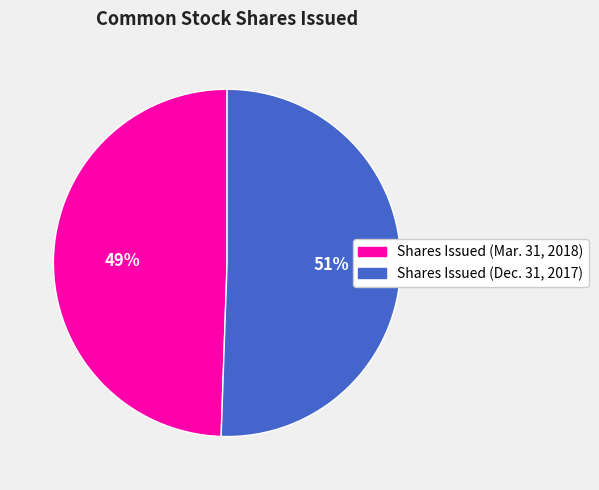

Which category has the biggest portion of the pie?

Shares Issued (Dec. 31, 2017)